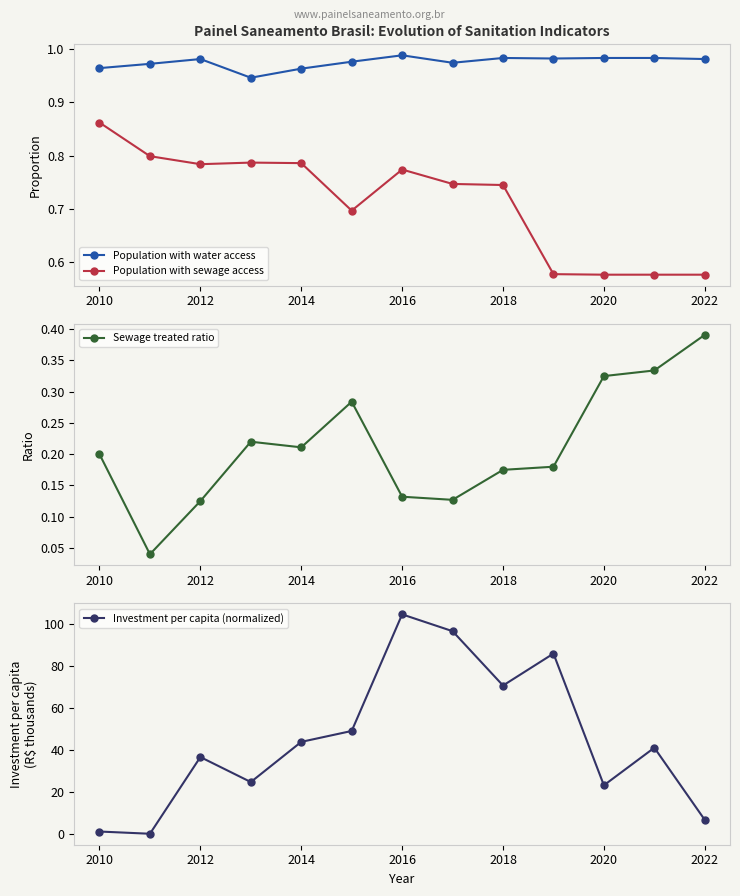

In Investment per capita (normalized), how many points are higher than both neighbors (excluding endpoints)?

4